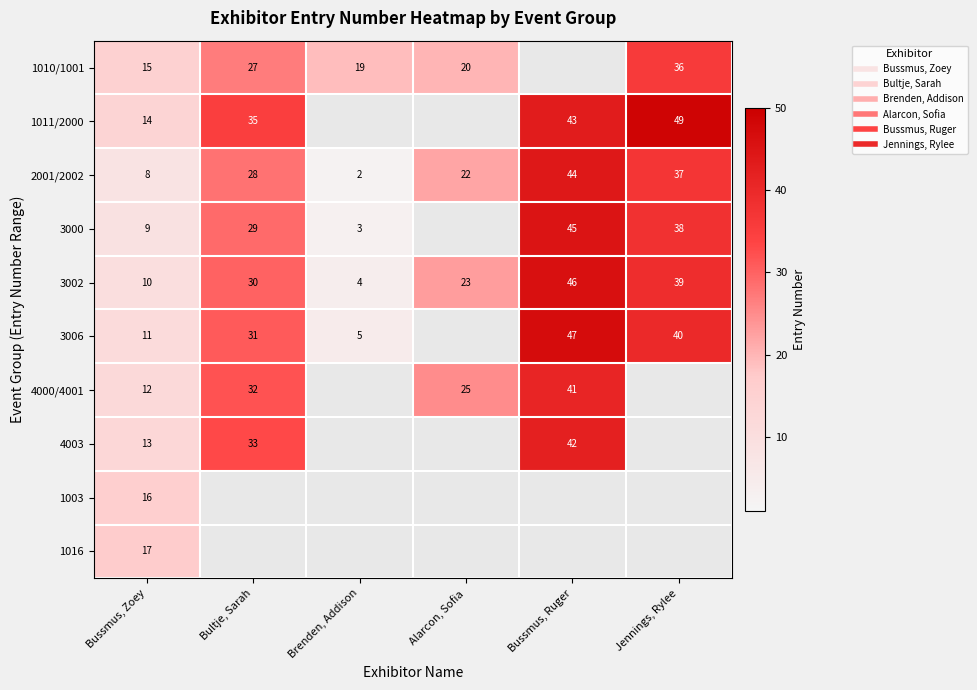

The value of 1010/1001 at Brenden, Addison is 19.0. True or false?

True